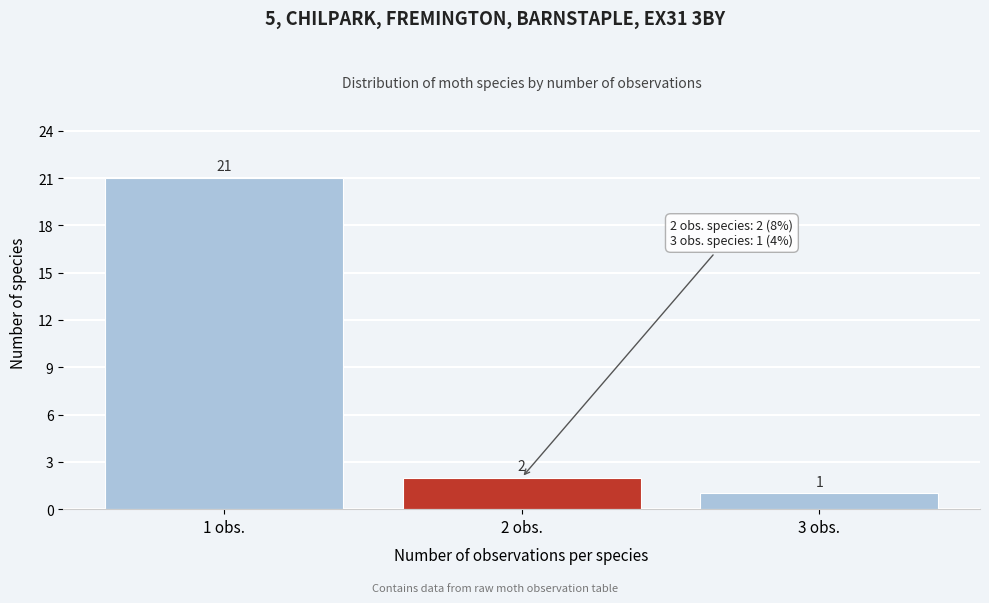

Reading left to right, list all the values displayed in this chart.

21	2	1